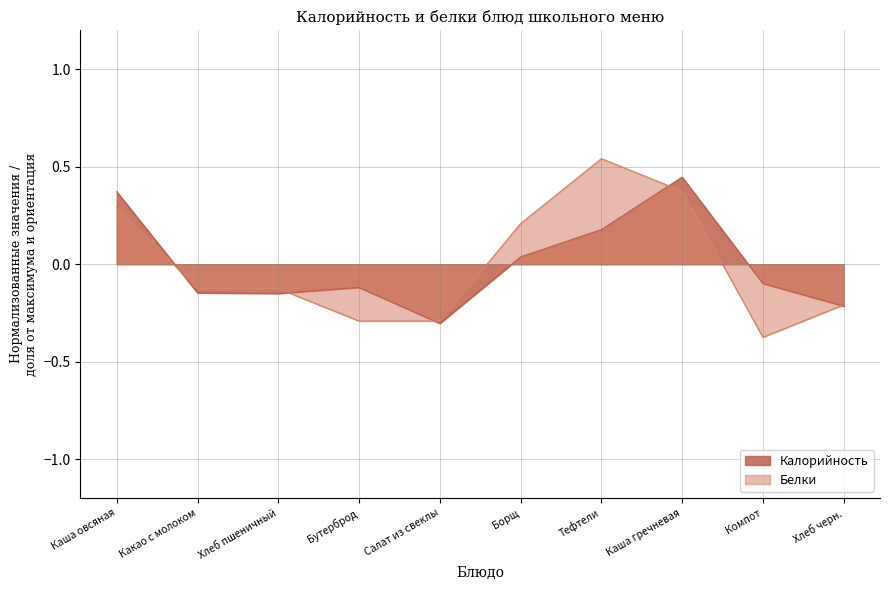

Does the chart display data point markers on the line(s)?

No